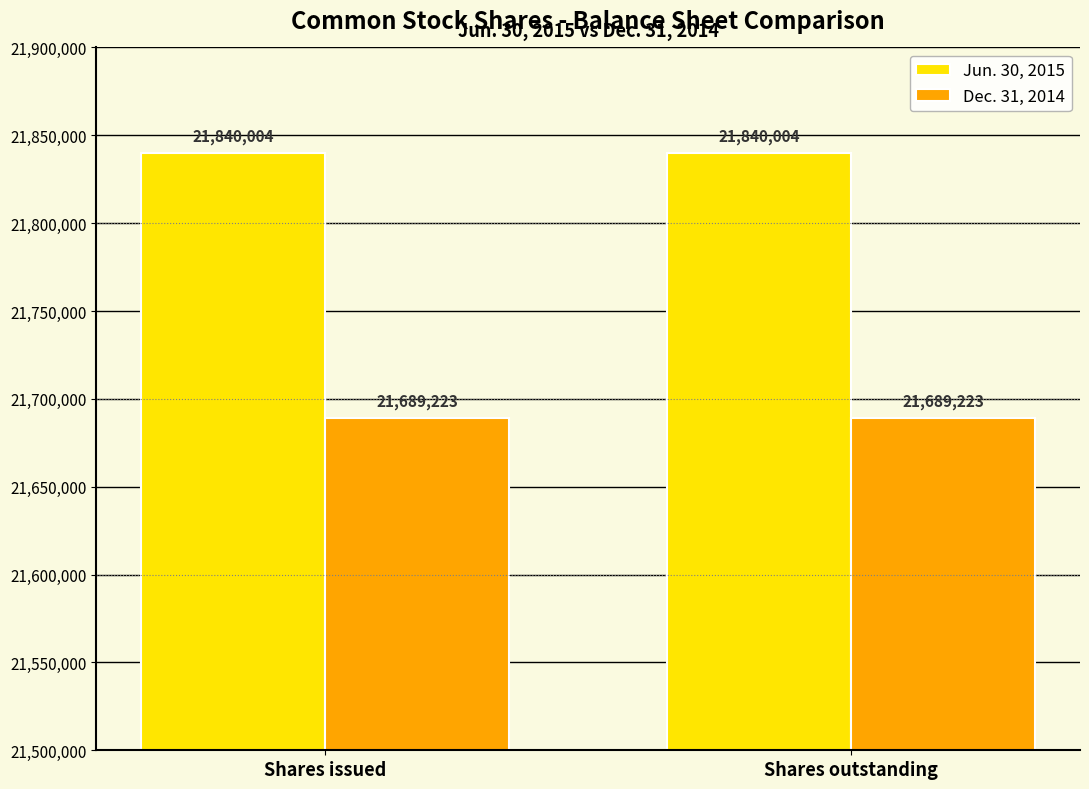

What are all the series names shown in the legend?

Jun. 30, 2015, Dec. 31, 2014